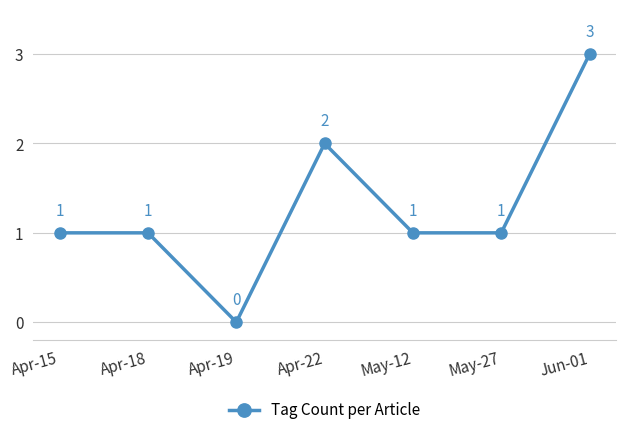

Reading left to right, list all the values displayed in this chart.

Apr-15=1	Apr-18=1	Apr-19=0	Apr-22=2	May-12=1	May-27=1	Jun-01=3